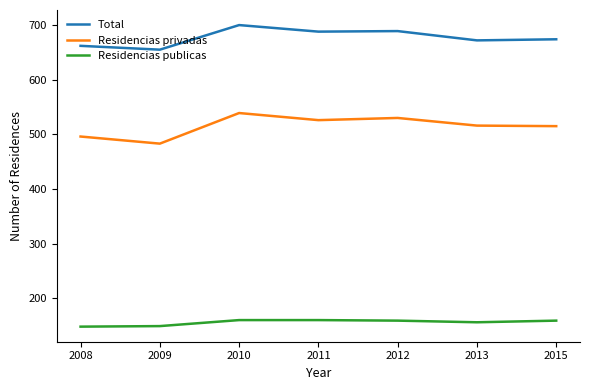

What is the spread (max minus min) of values at 2009?

506